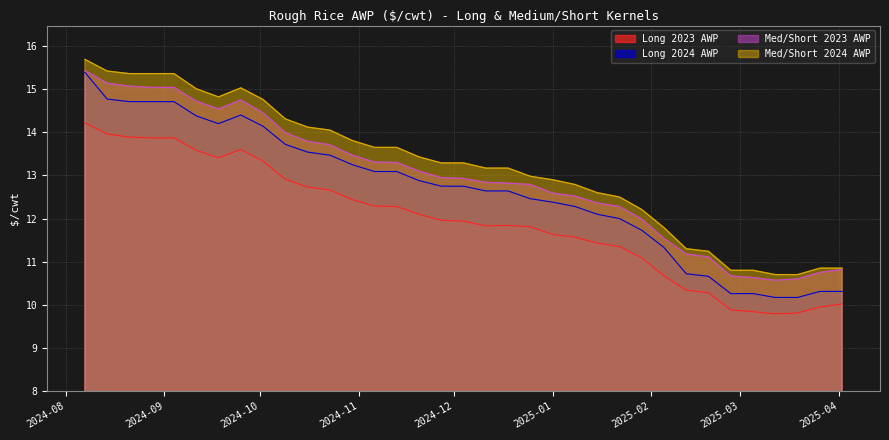

The value of Long 2024 AWP at 2025-02-05 is 16.9. True or false?

False